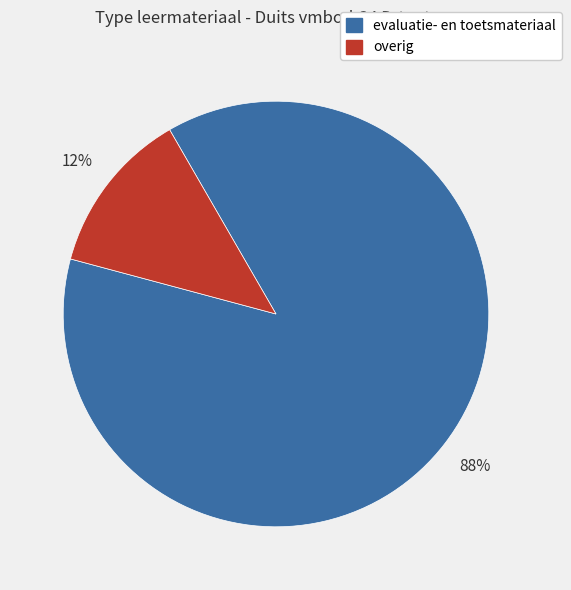

To the nearest percent, what is the average slice percentage?

50%